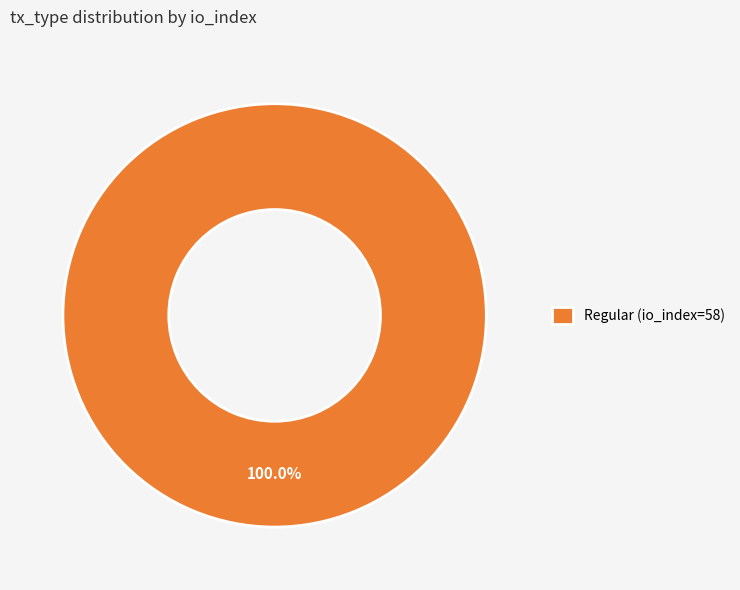

Rank the categories by value from highest to lowest.

Regular (io_index=58)